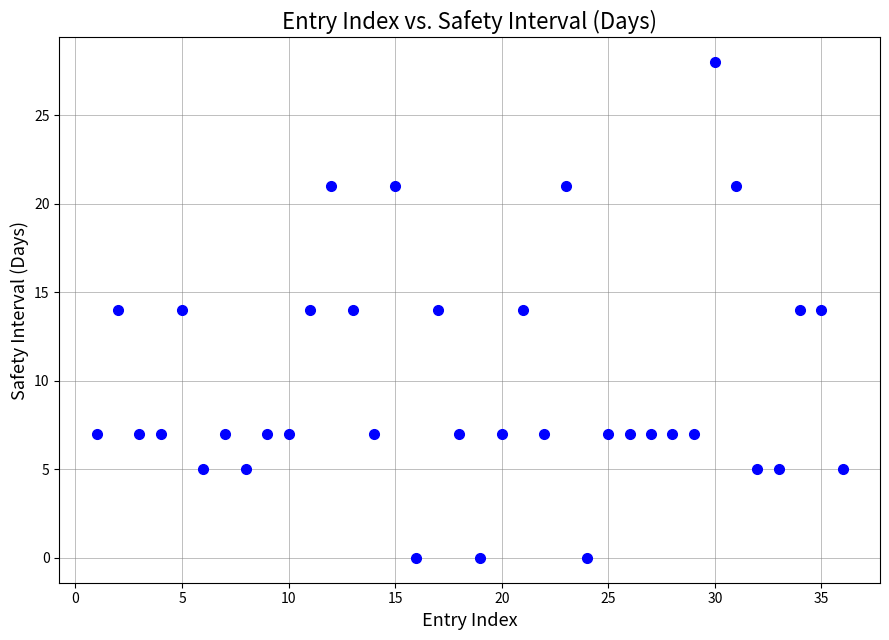

What is the range of X values (max minus min)?

35